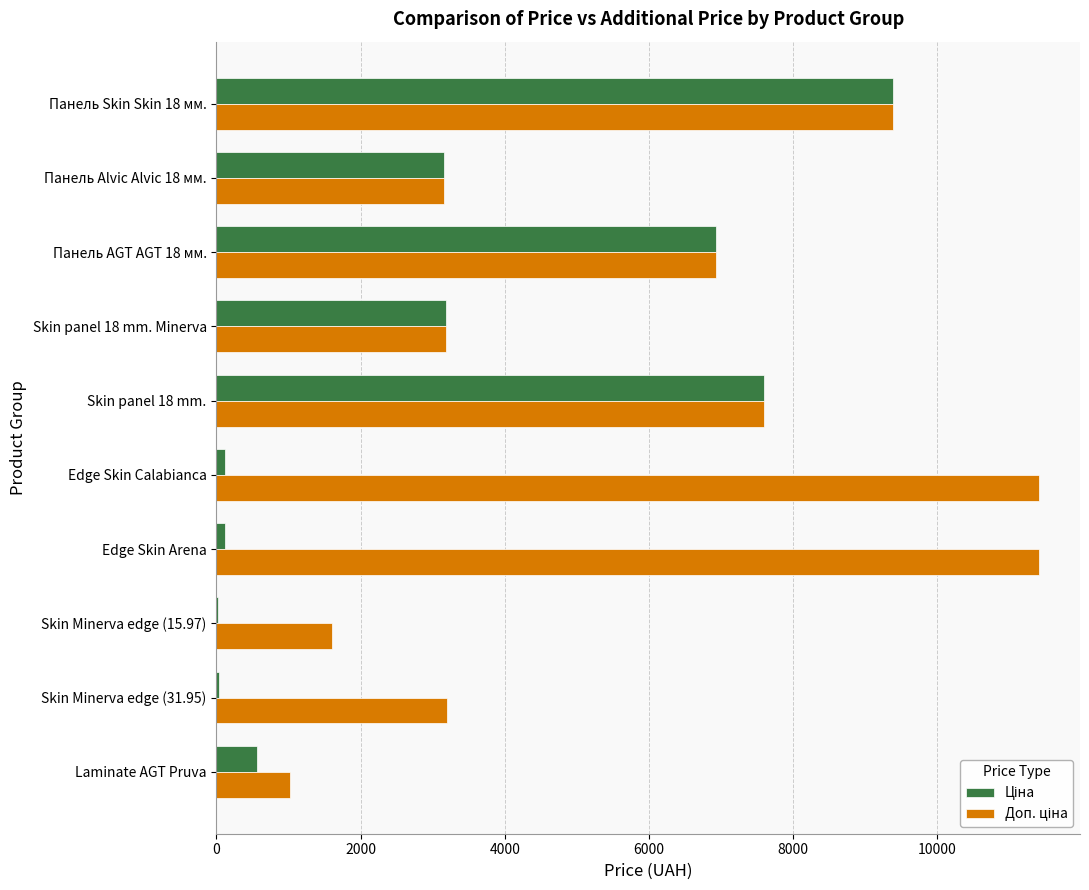

What is the greatest value displayed?

11410.0